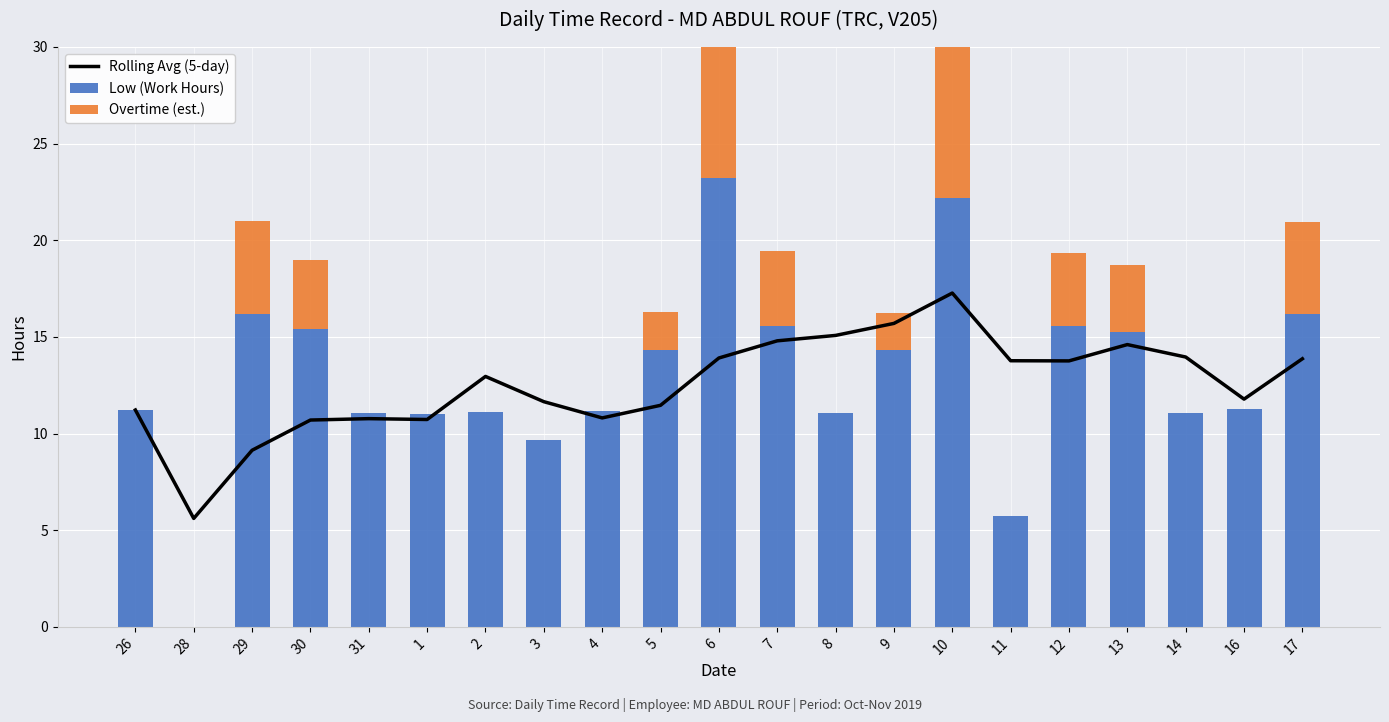

At which category is the sum across all series the highest?

10